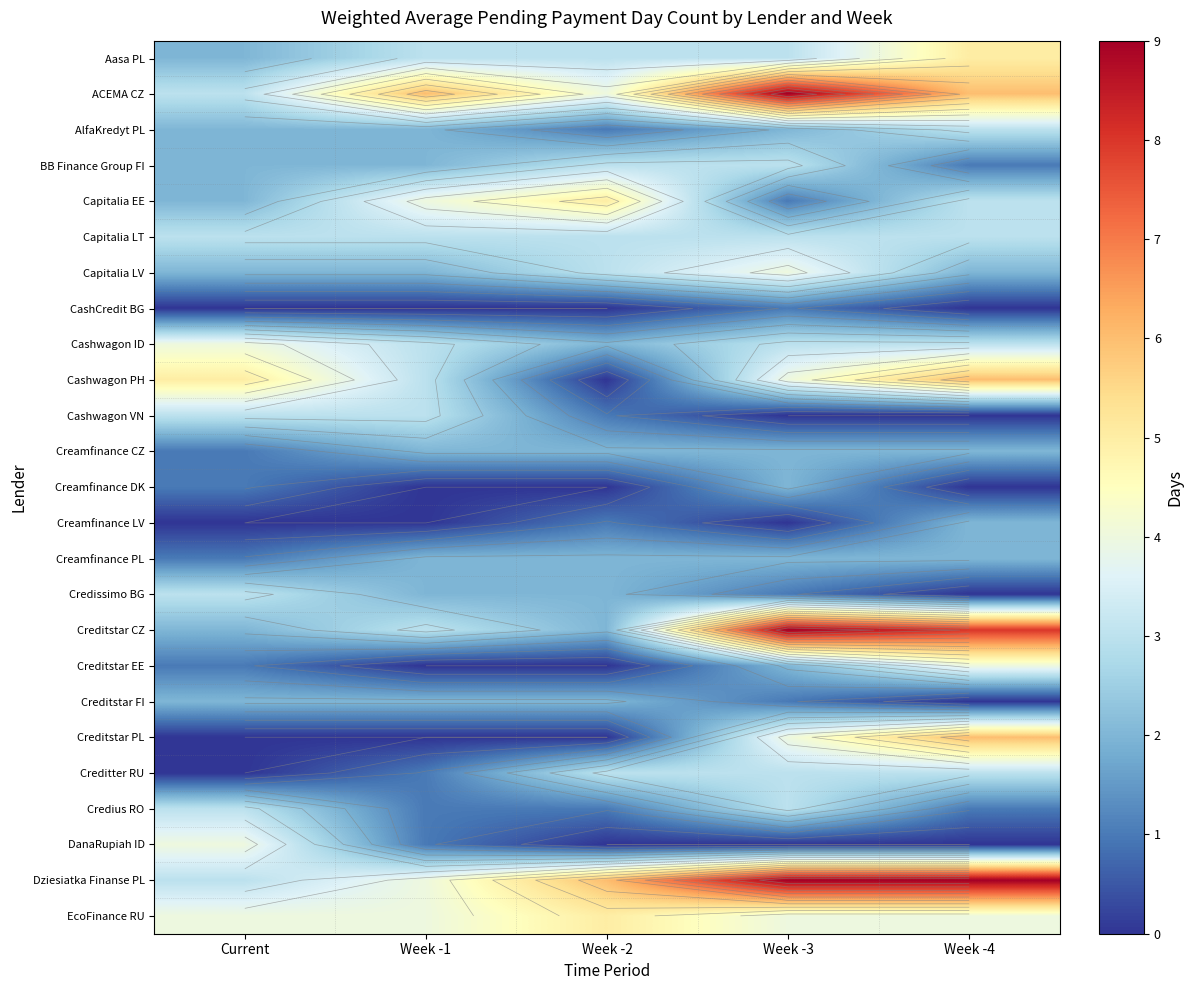

What is the approximate value of EcoFinance RU at Current?

4